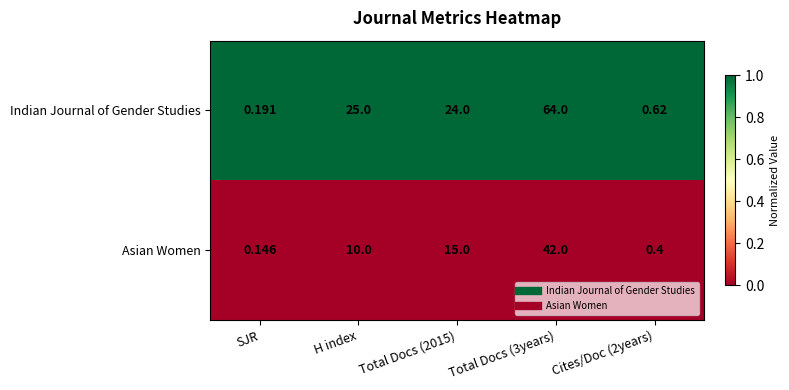

Count the number of data series in this chart.

2